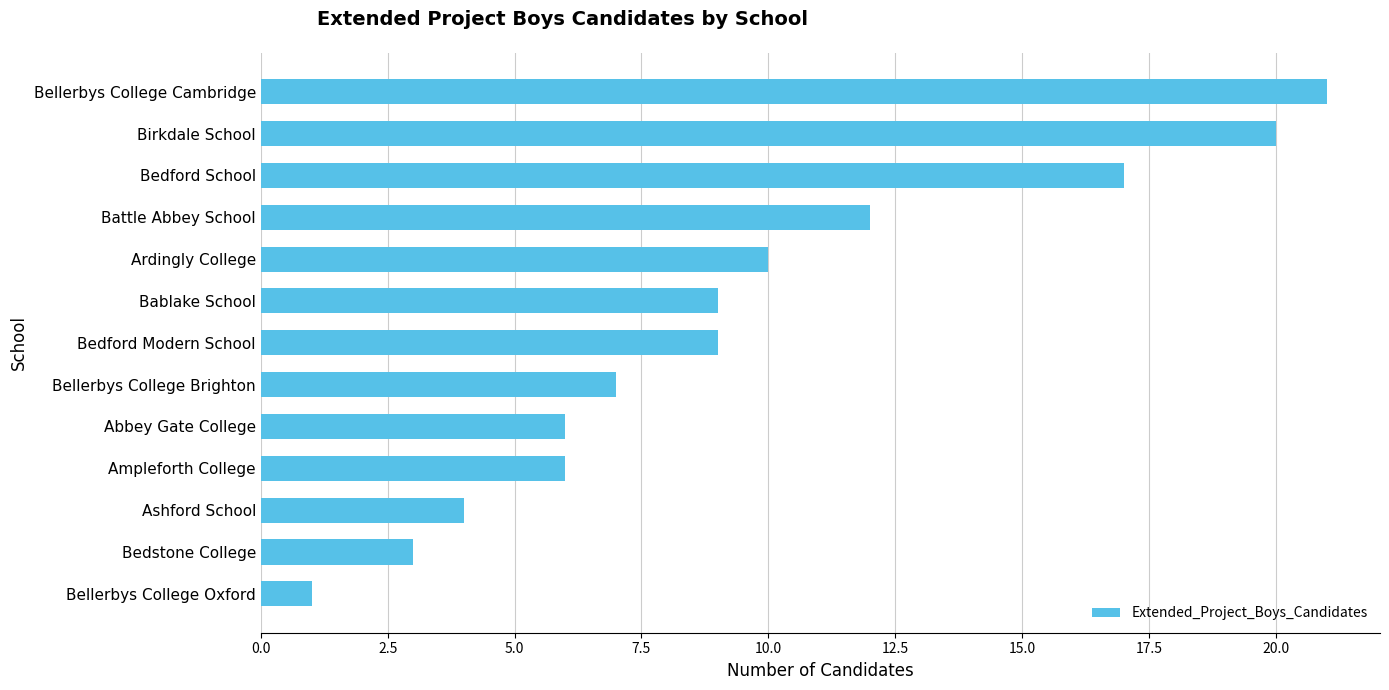

Reading top to bottom, extract all data points from this chart.

21	20	17	12	10	9	9	7	6	6	4	3	1